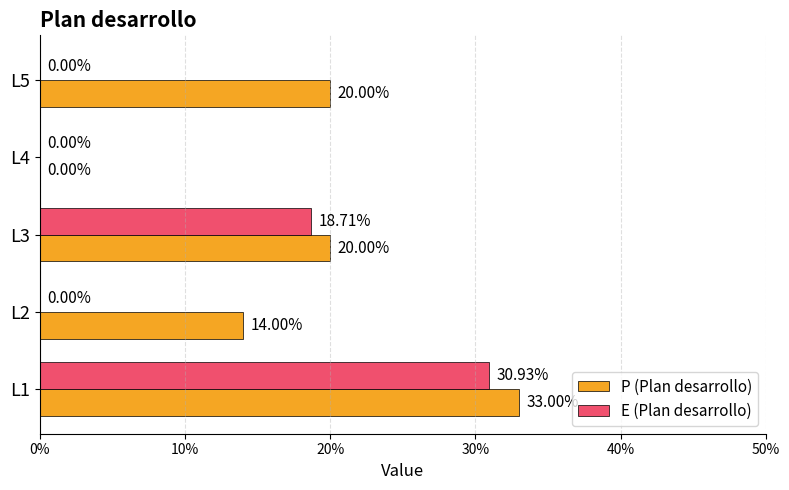

What are all the series names shown in the legend?

P (Plan desarrollo), E (Plan desarrollo)